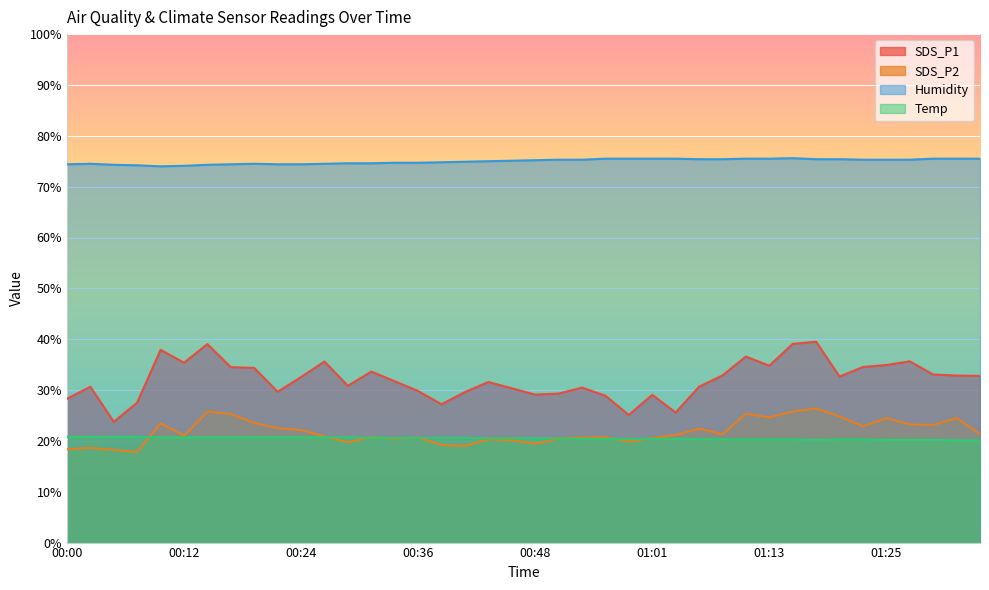

Rank the series by their maximum value, from highest to lowest.

Humidity, SDS_P1, SDS_P2, Temp